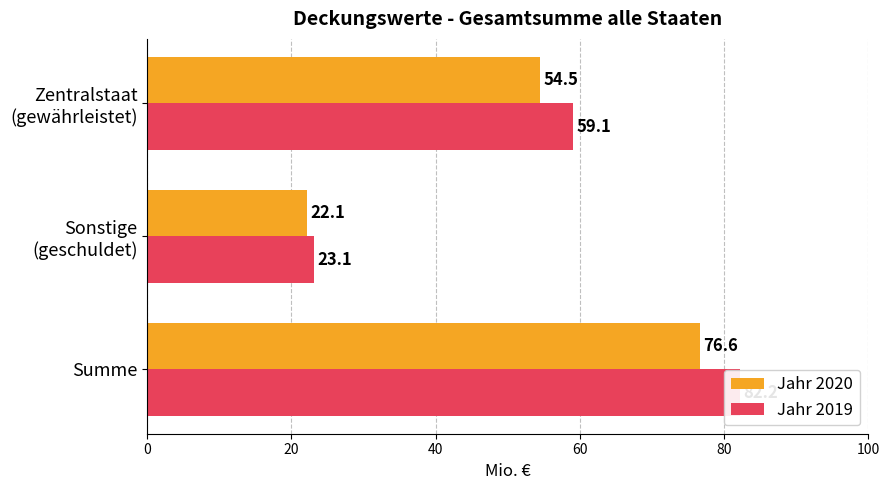

How many categories are shown in the chart?

3